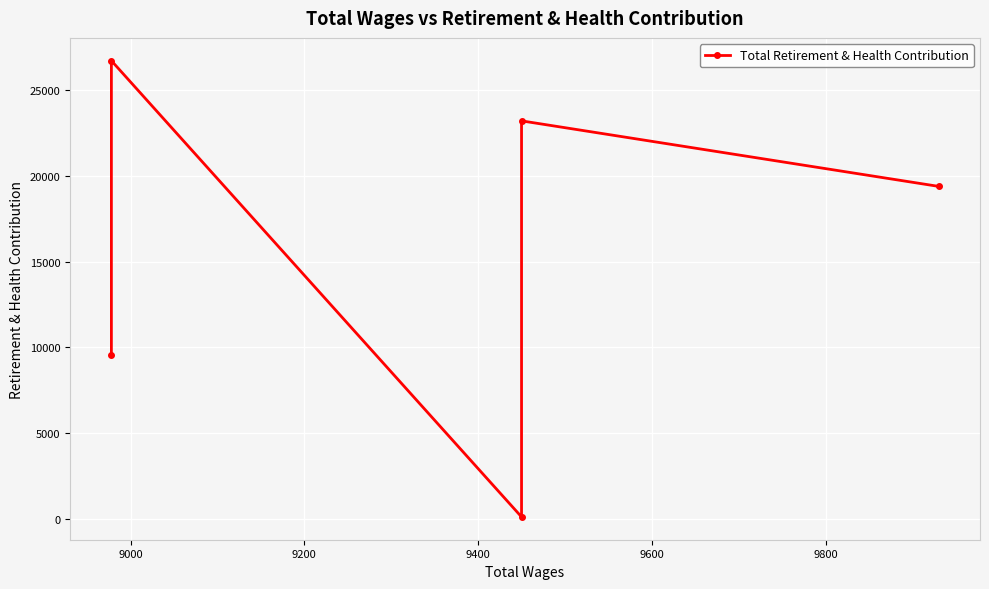

Is this an area chart (filled region under the line)?

No